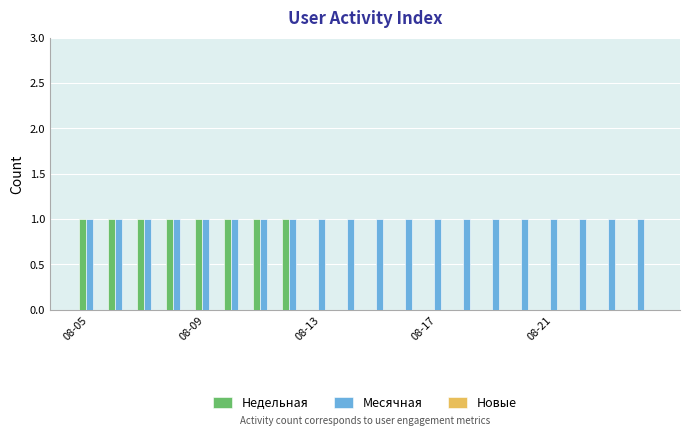

What is the maximum value shown in the chart?

1